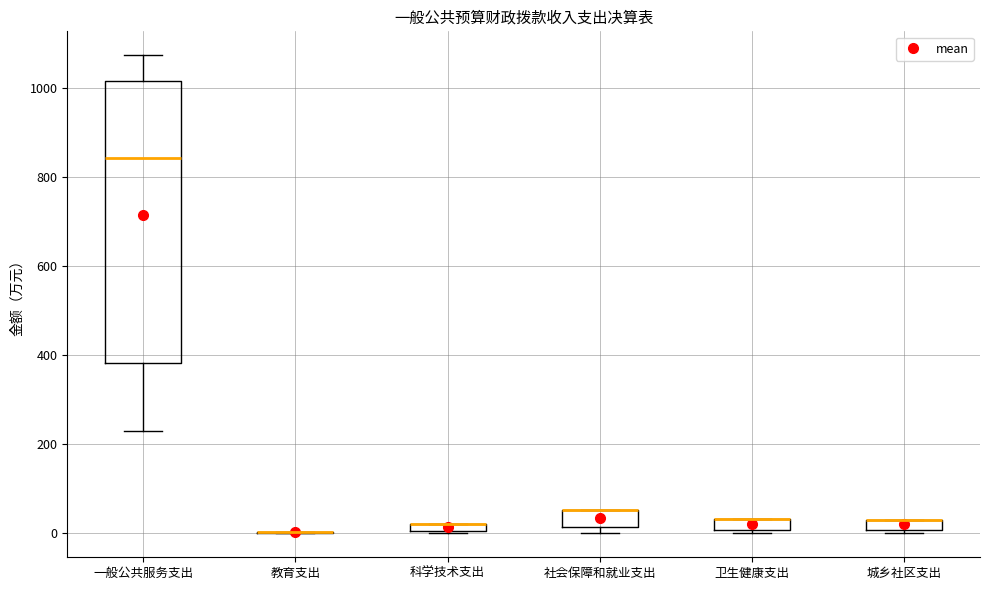

Which box is the tallest, from its lower edge to its upper edge?

一般公共服务支出